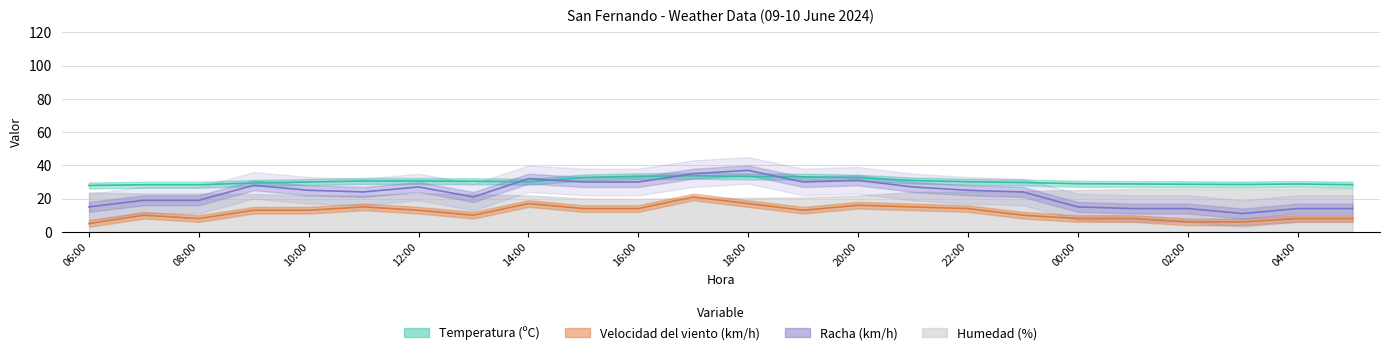

How many interior local peaks does the Temperatura (ºC) series have?

2